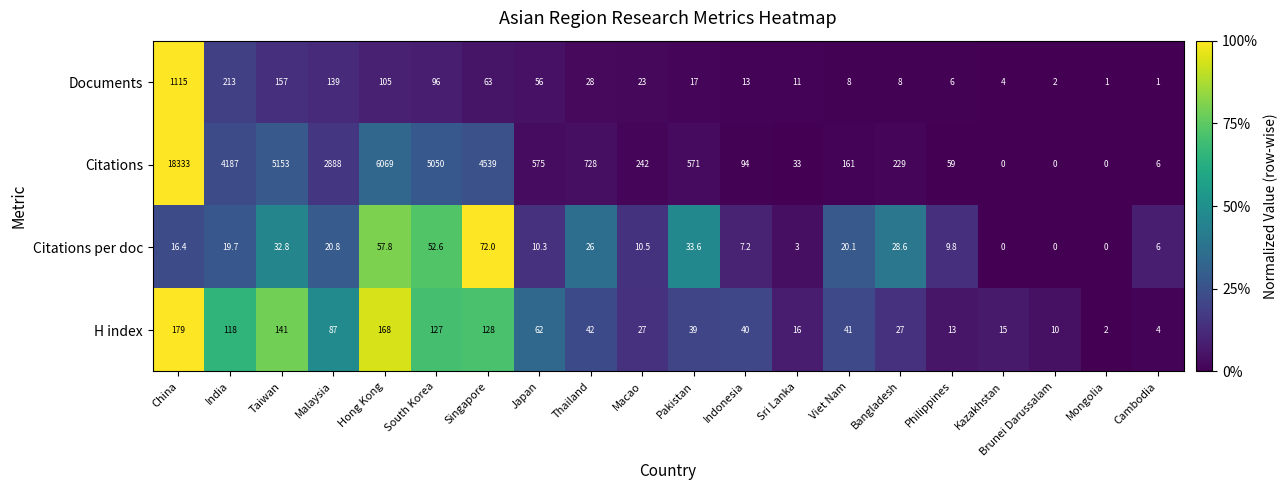

What is the difference between the Documents values at India and Cambodia?

212.0